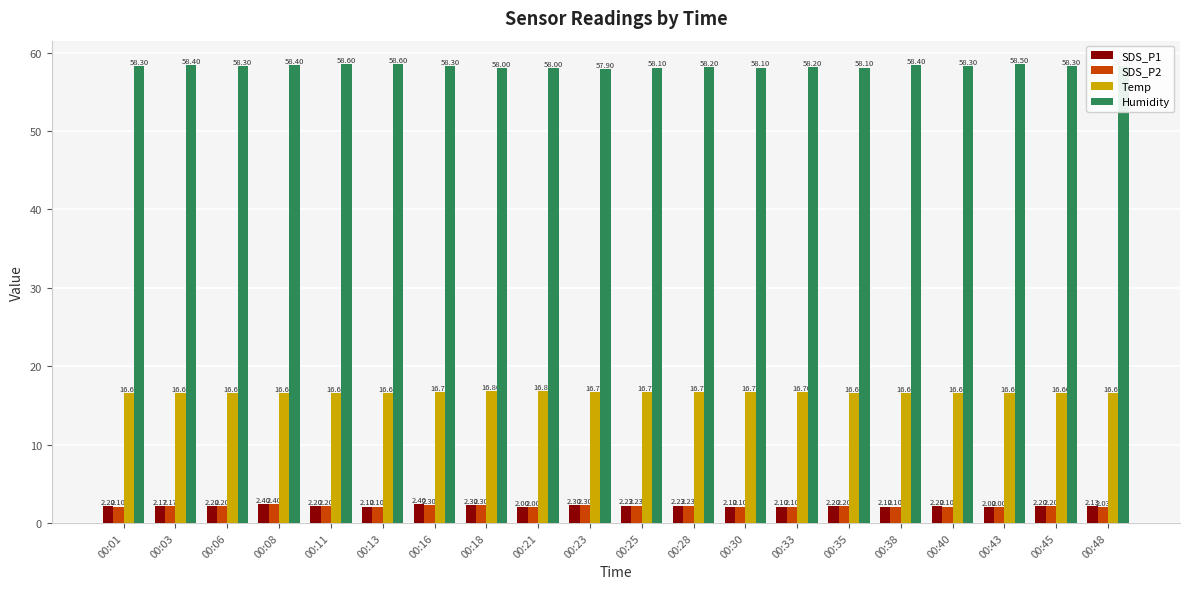

What is the total value across all series at 00:01?

79.2